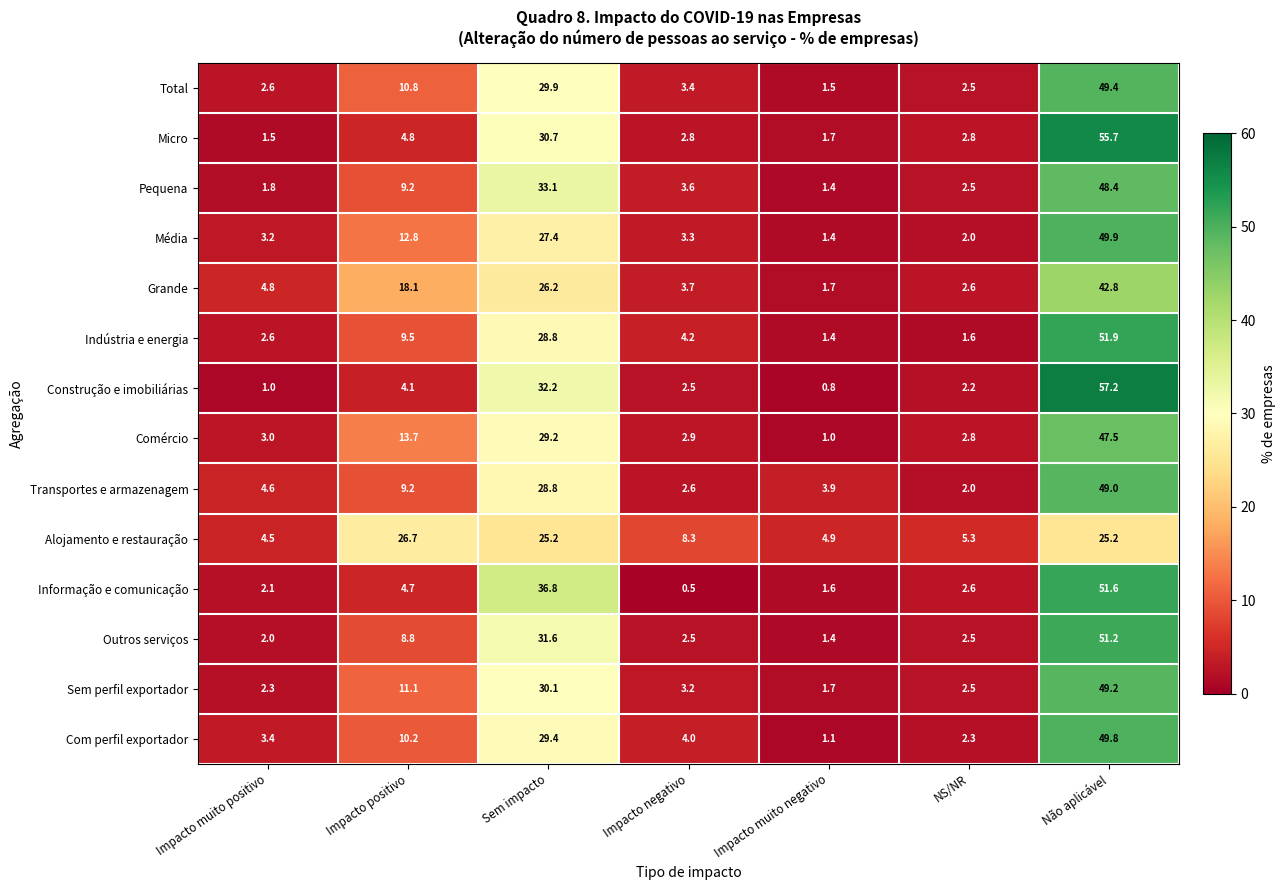

True or false: Sem perfil exportador has a value of 0.8 at Impacto muito positivo.

False